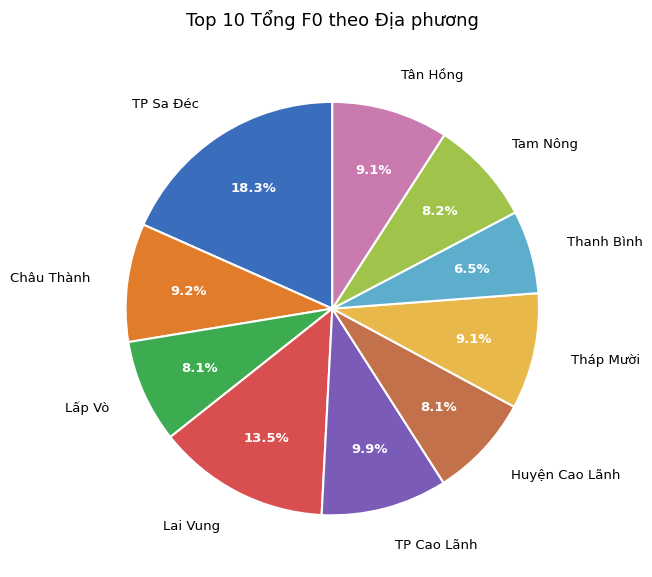

Does Huyện Cao Lãnh account for over 50% of the chart?

No